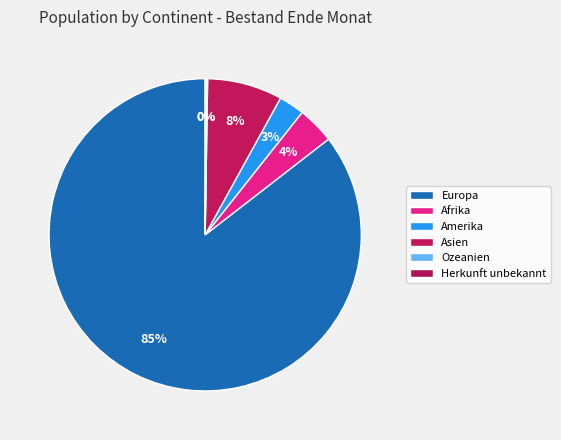

Does Europa represent more than half of the total?

Yes